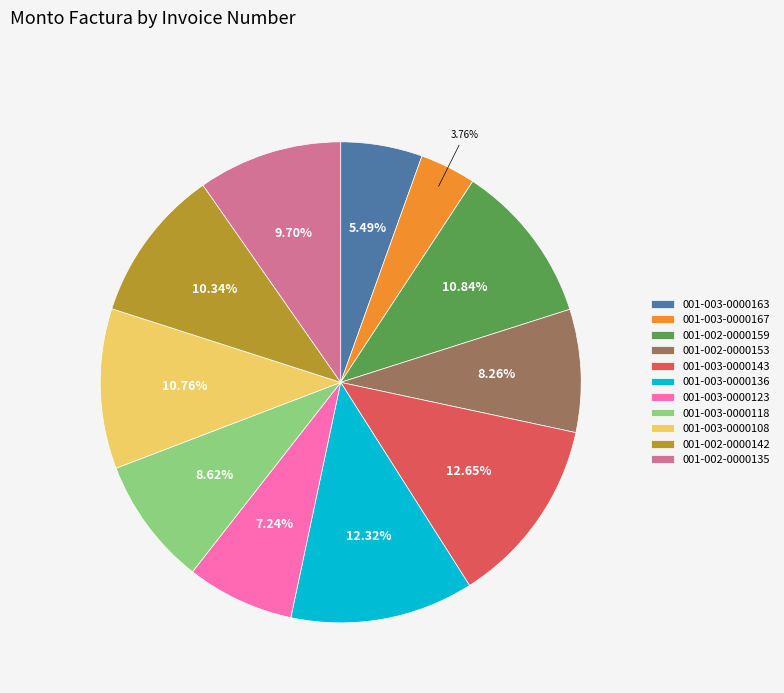

Does 001-002-0000142 account for over 50% of the chart?

No